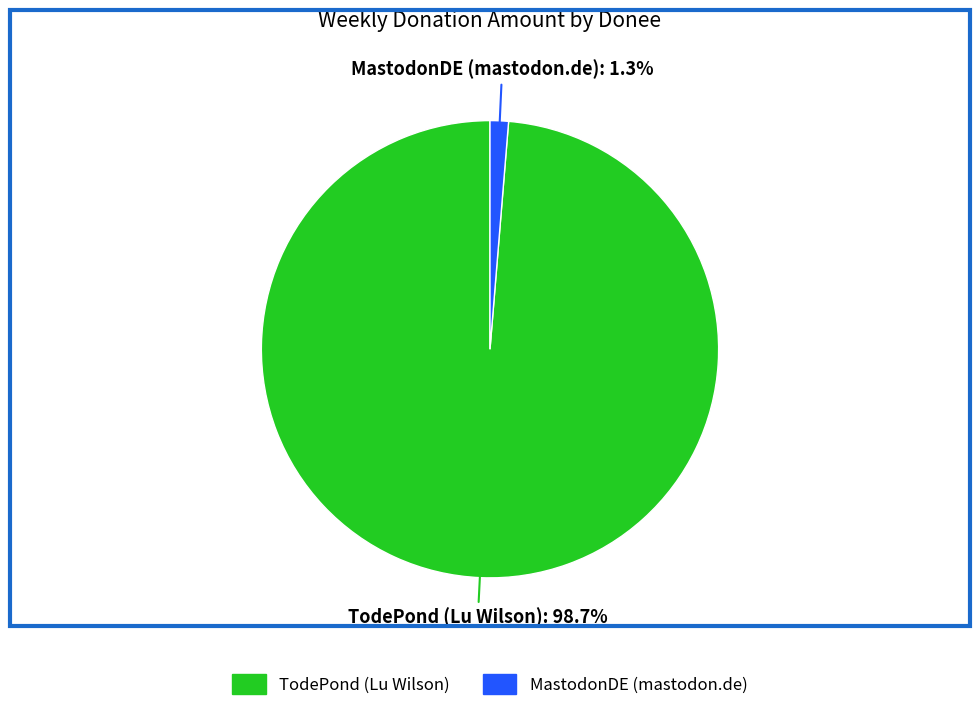

How many segments does this pie chart have?

2